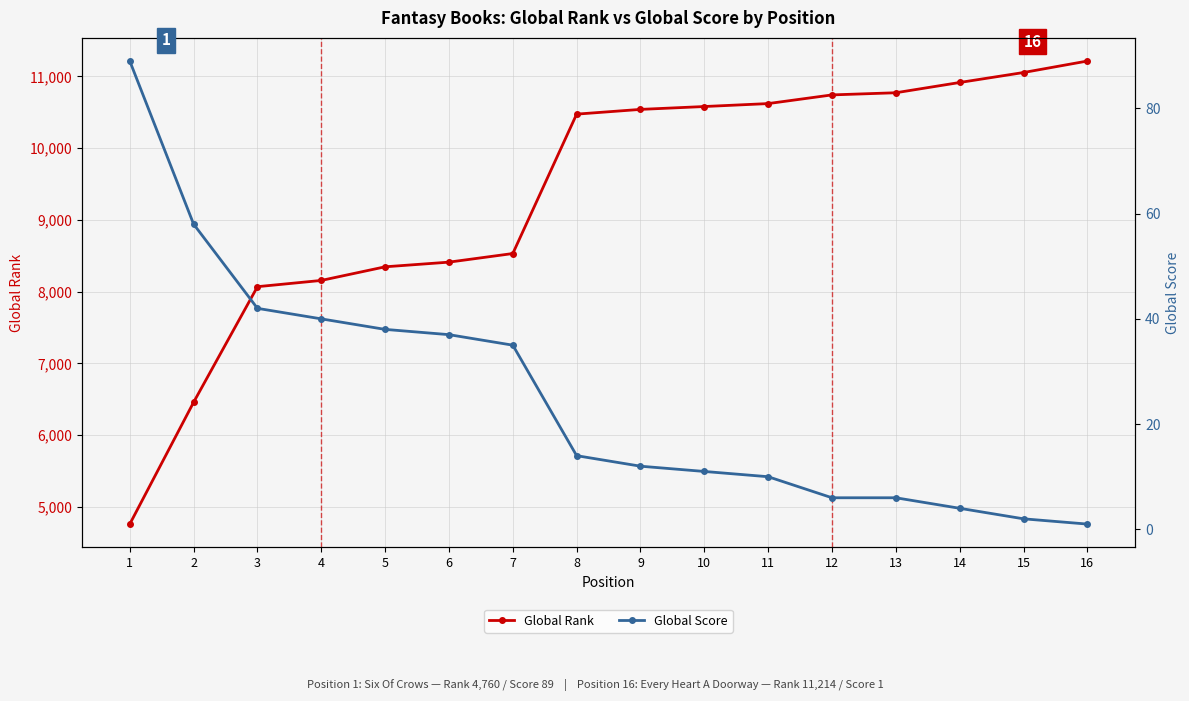

What are all the series names shown in the legend?

Global Rank, Global Score